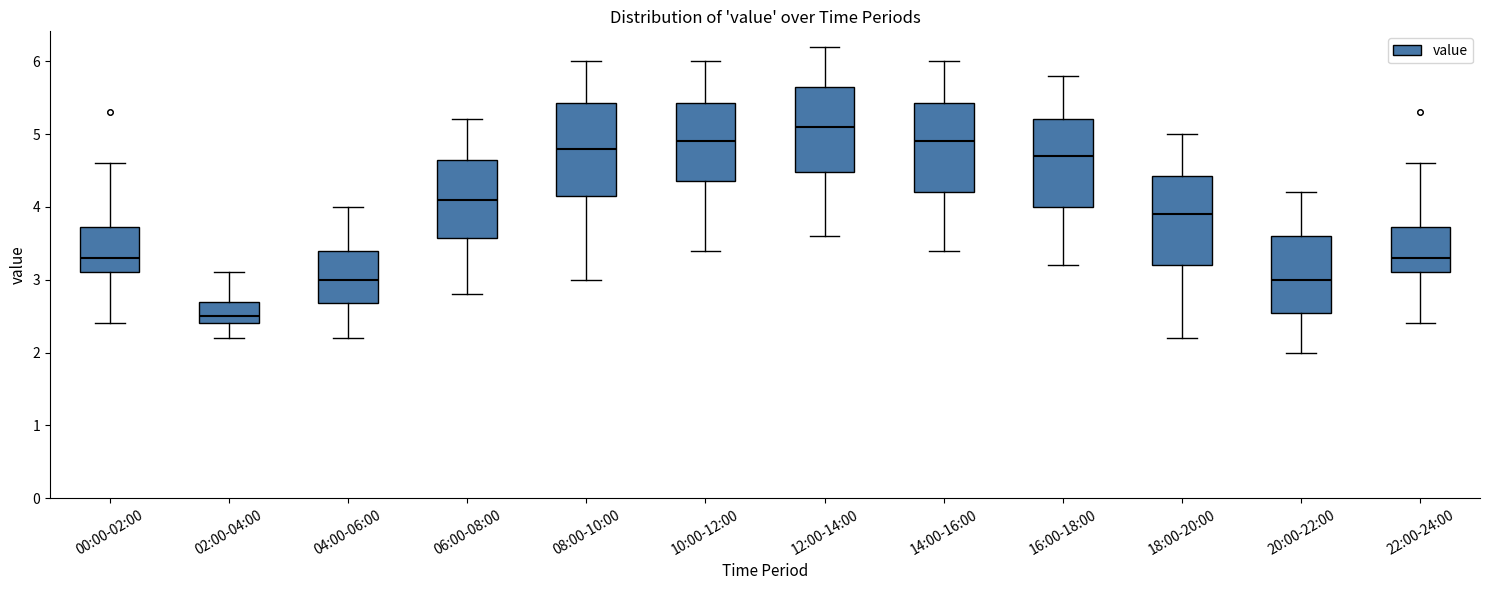

Where does the upper whisker of the box for 10:00-12:00 end on the y-axis? The values are not printed on the chart, so give them approximately, as read against the axis.

6.0